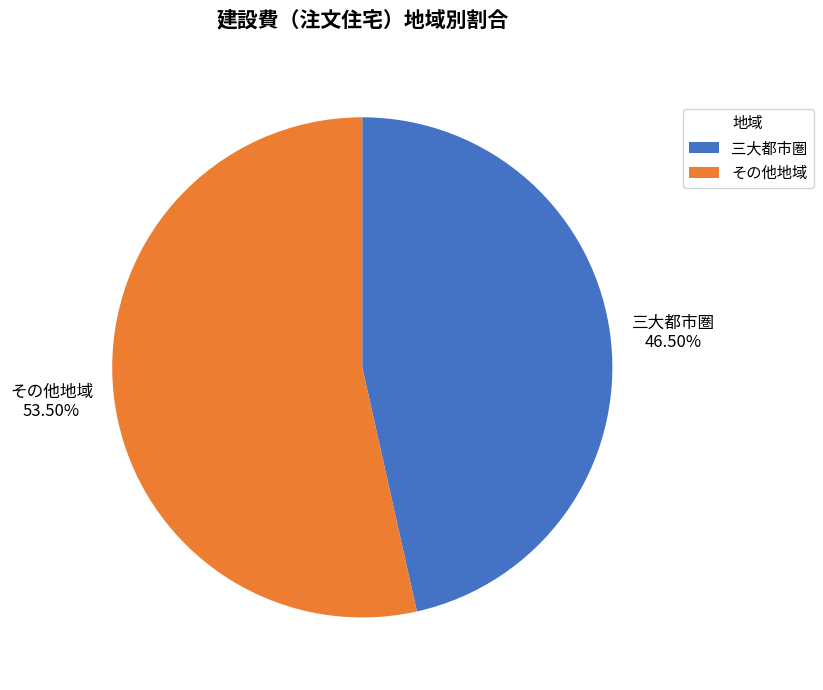

Is it true that 三大都市圏 is 60% of the pie?

False